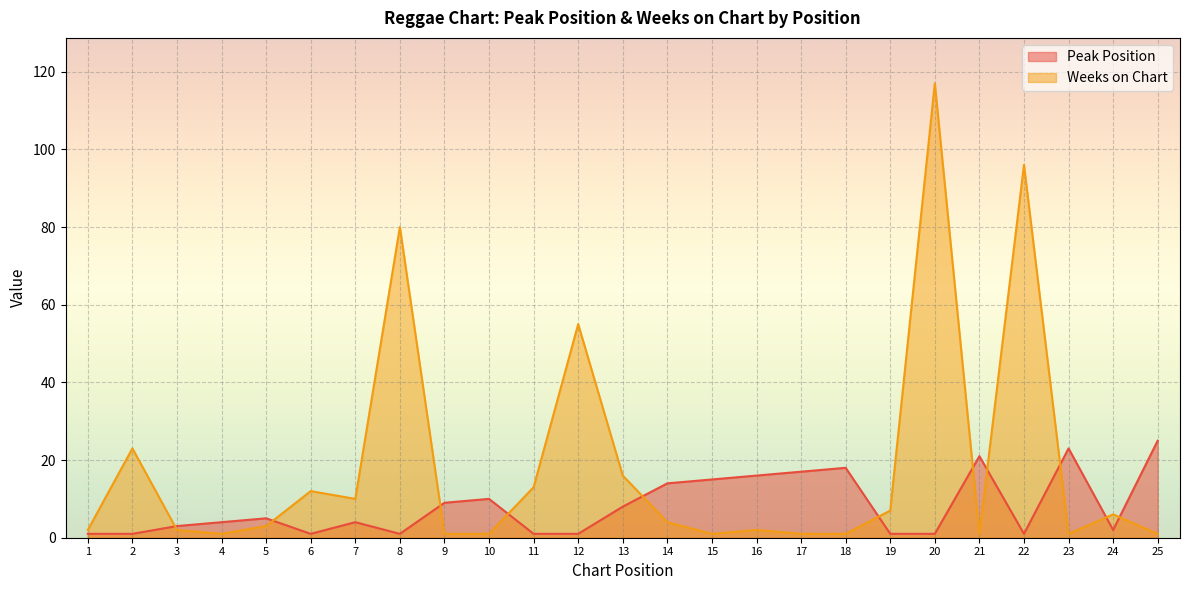

Which series ends up on top after the final intersection of Weeks on Chart and Peak Position?

Peak Position